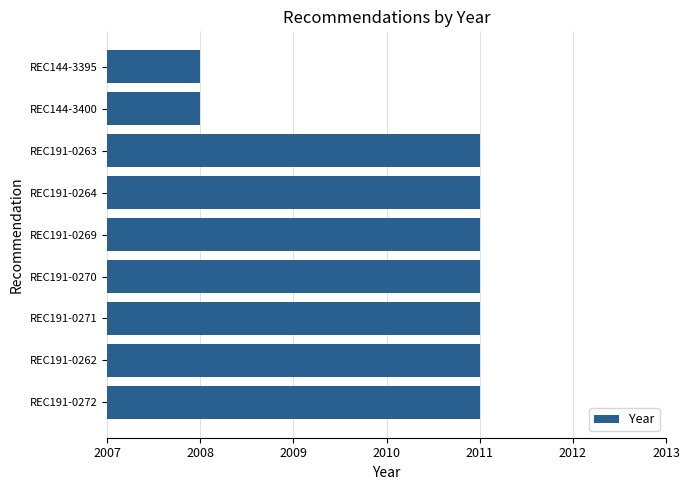

Count the values in the range 2011 to 2012.

7